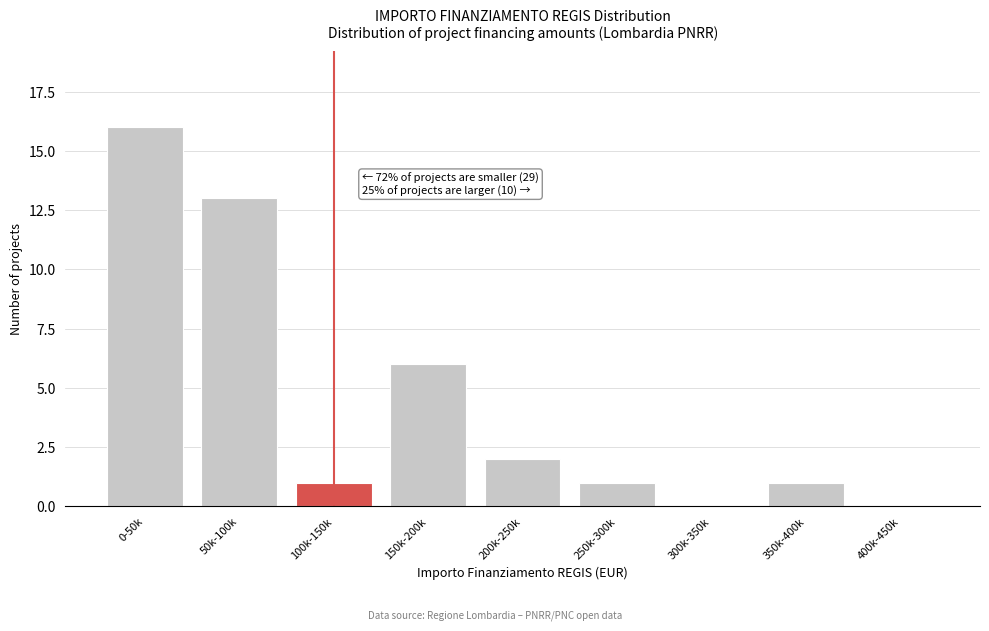

Reading left to right, extract all data points from this chart.

0-50k=16	50k-100k=13	100k-150k=1	150k-200k=6	200k-250k=2	250k-300k=1	300k-350k=0	350k-400k=1	400k-450k=0